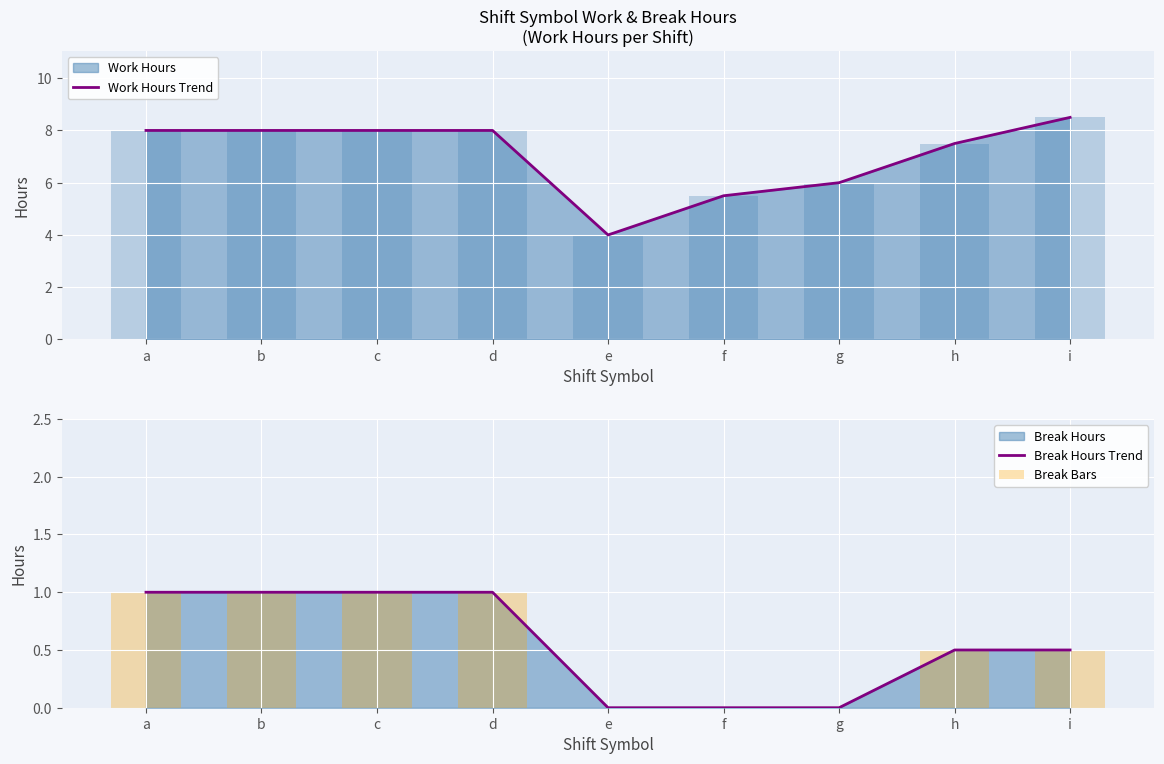

Which series has the largest range (max minus min)?

Work Hours Trend